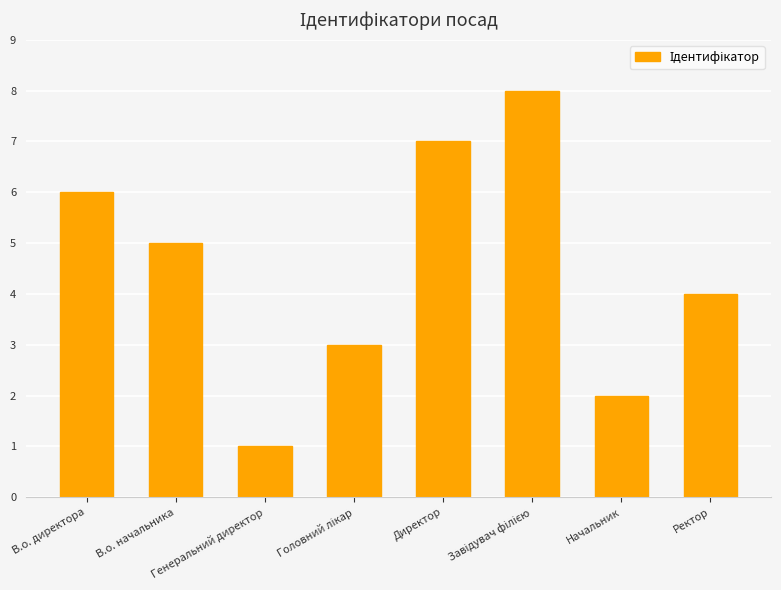

What is the difference between the second highest and second lowest values?

5